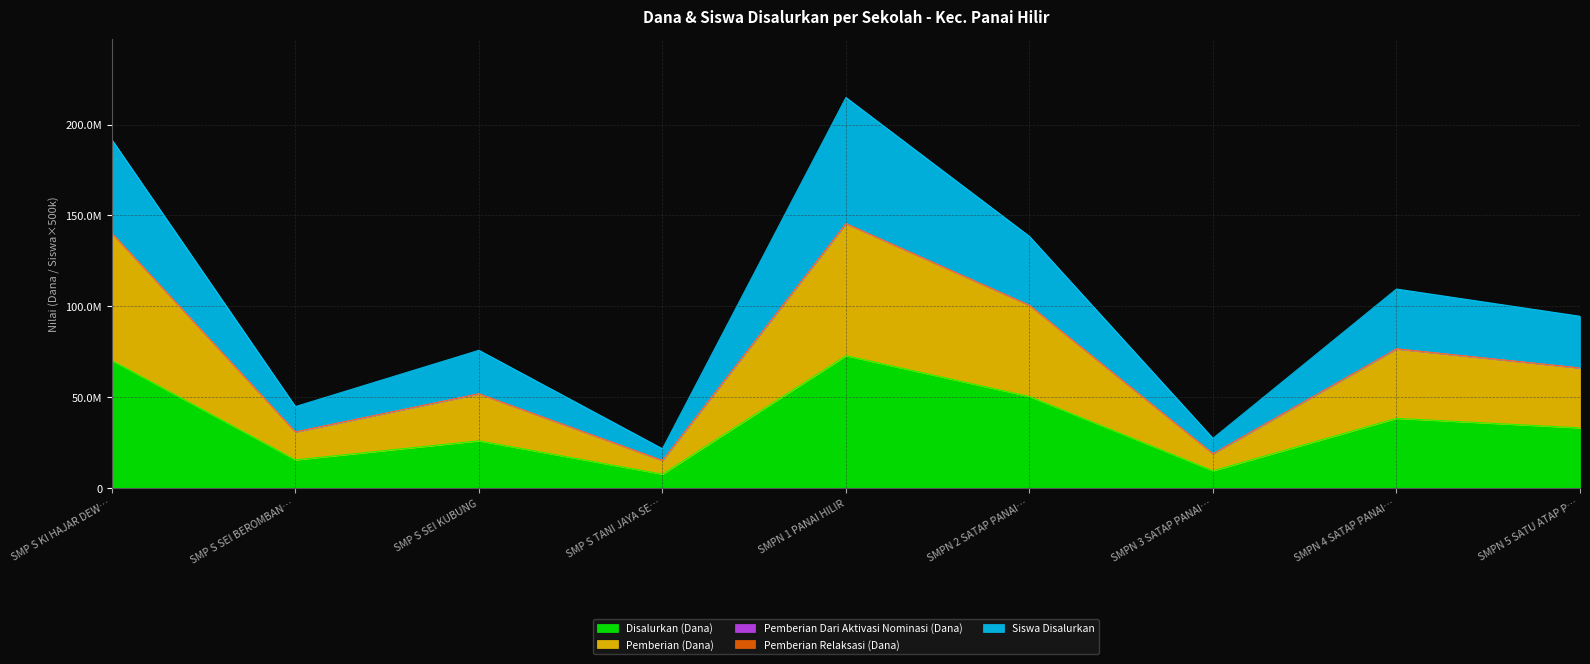

What is the value of the Pemberian (Dana) point at the 8th from the left?

76500000